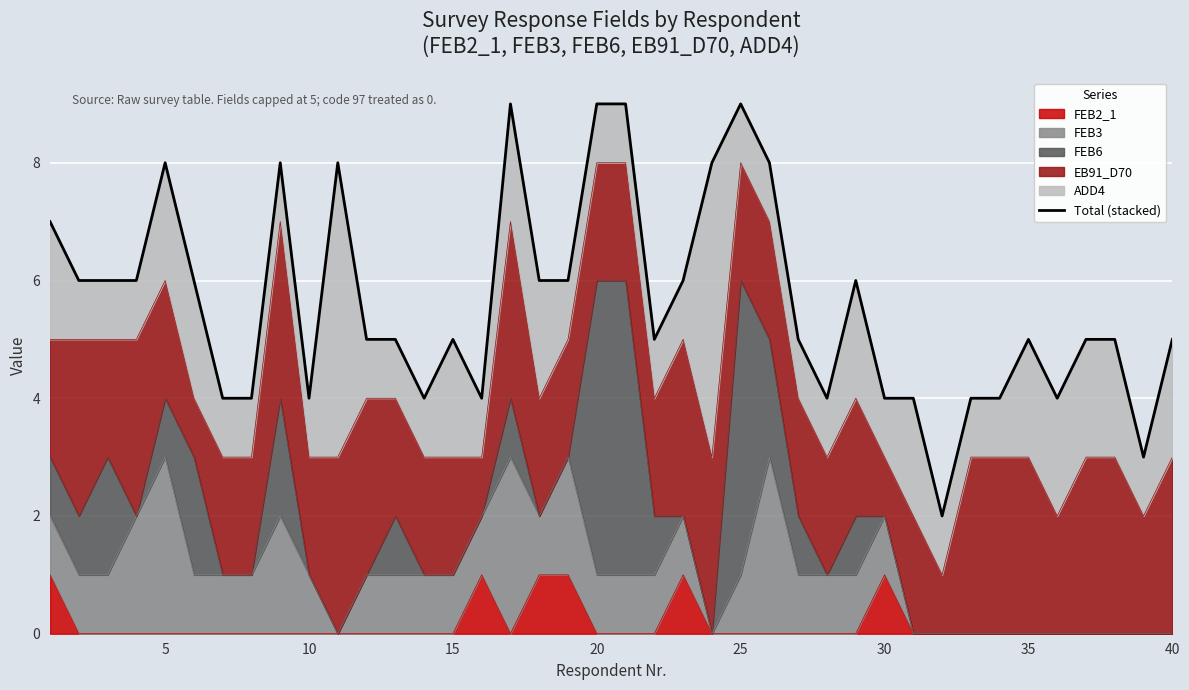

How many values are between 4 and 7?

29